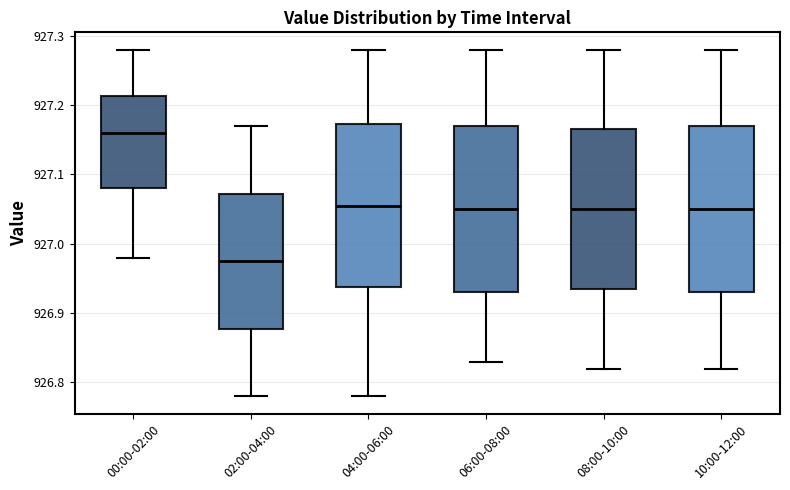

Where is the upper edge of the box for 06:00-08:00 on the y-axis? The values are not printed on the chart, so give them approximately, as read against the axis.

927.17